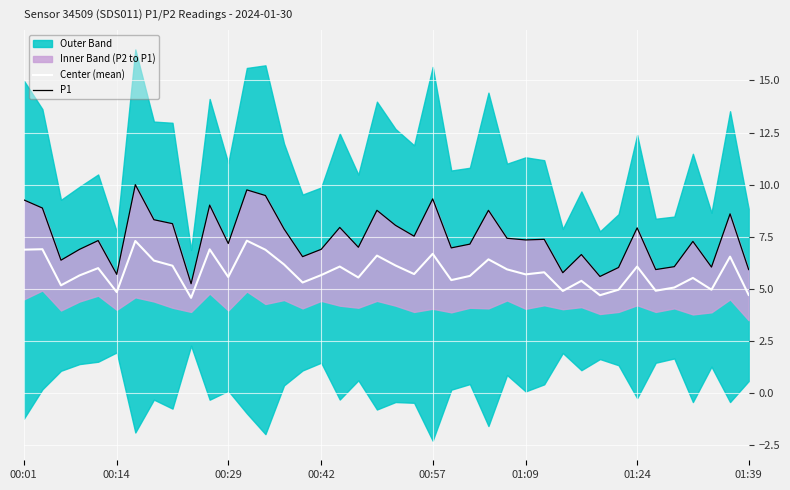

What is the lowest value of the Center (mean) series?

4.6